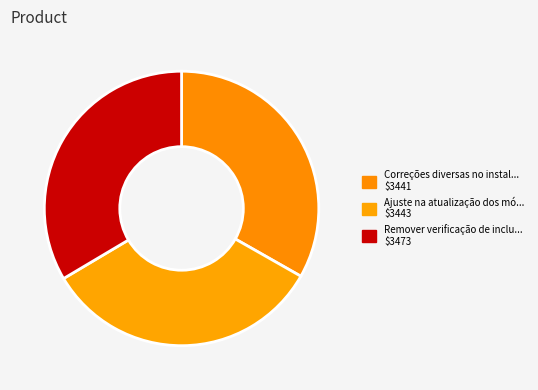

Which slice is the smallest?

Correções diversas no instalador